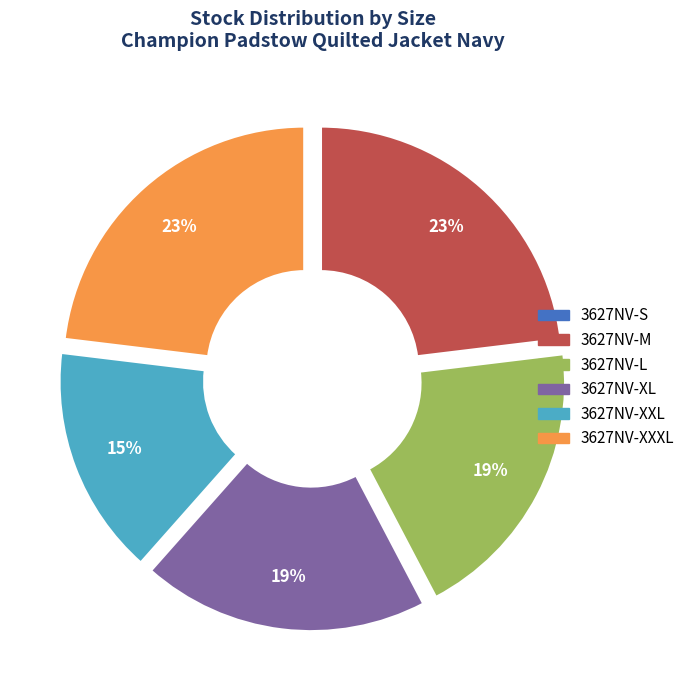

What percentage is the 3627NV-XXXL slice, to the nearest percent?

23%